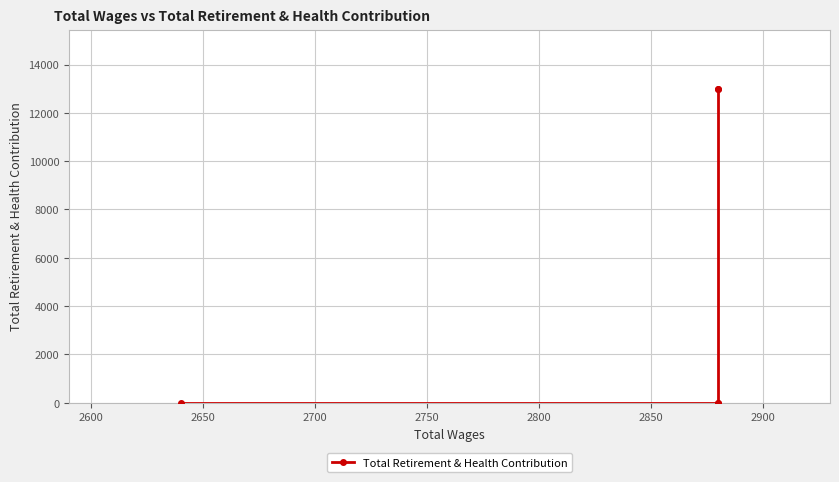

The value at 2650 is 0. True or false?

True